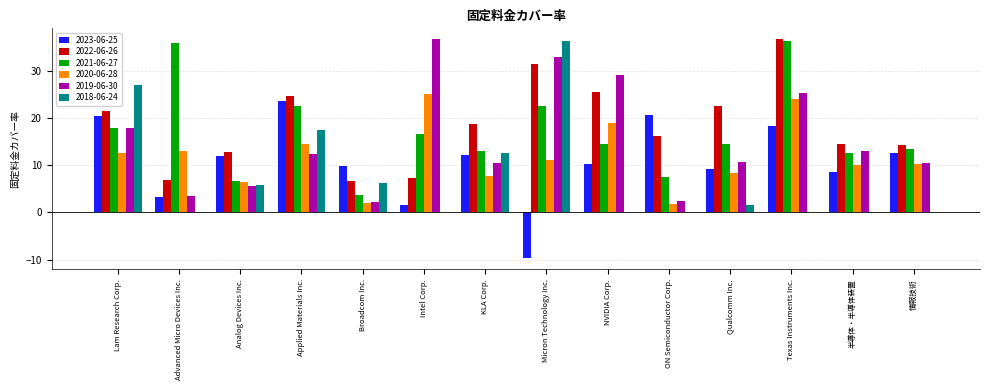

How many groups of bars are there?

14